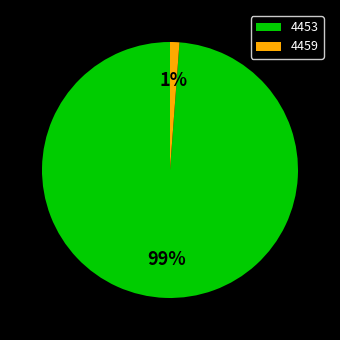

Count the number of slices in the pie.

2